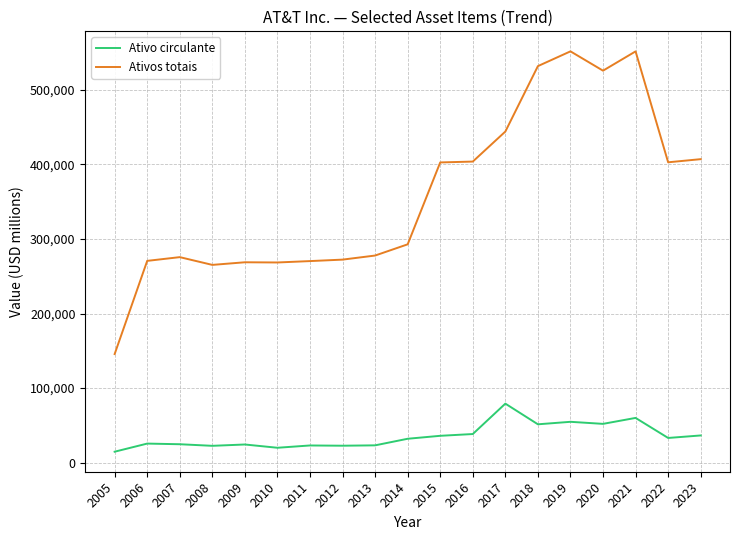

What is the sum of the Ativo circulante values at 2009 and 2007?

49020